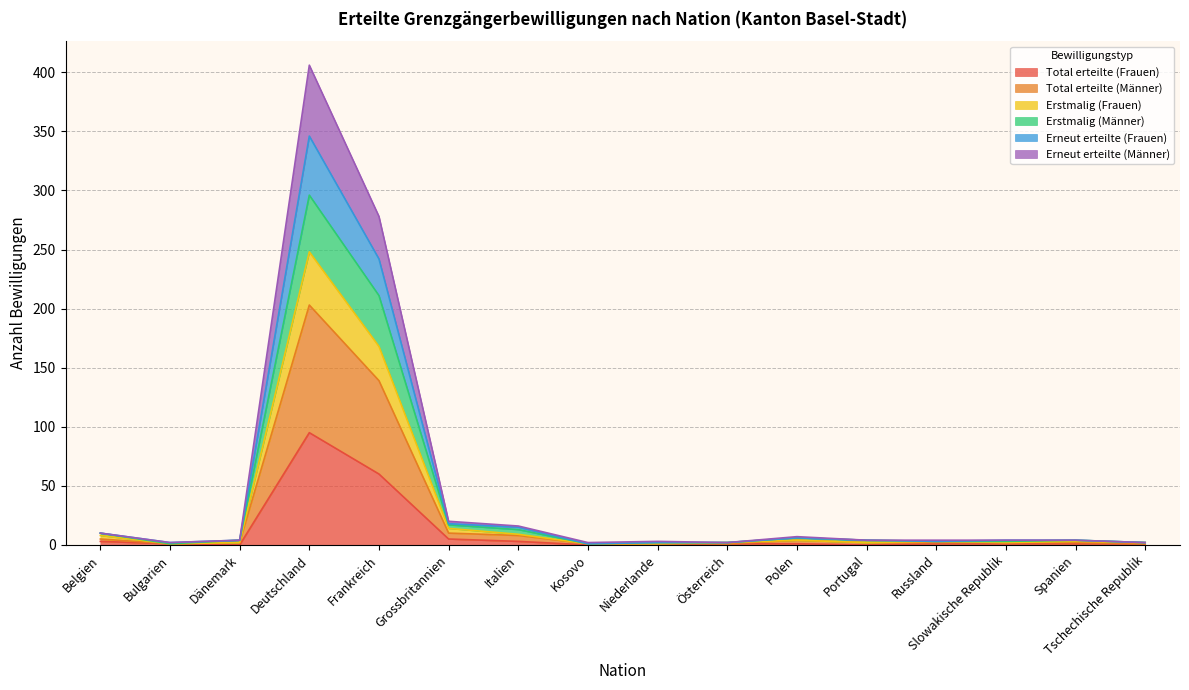

Where is Erneut erteilte (Frauen) nearest to the value 204?

Frankreich